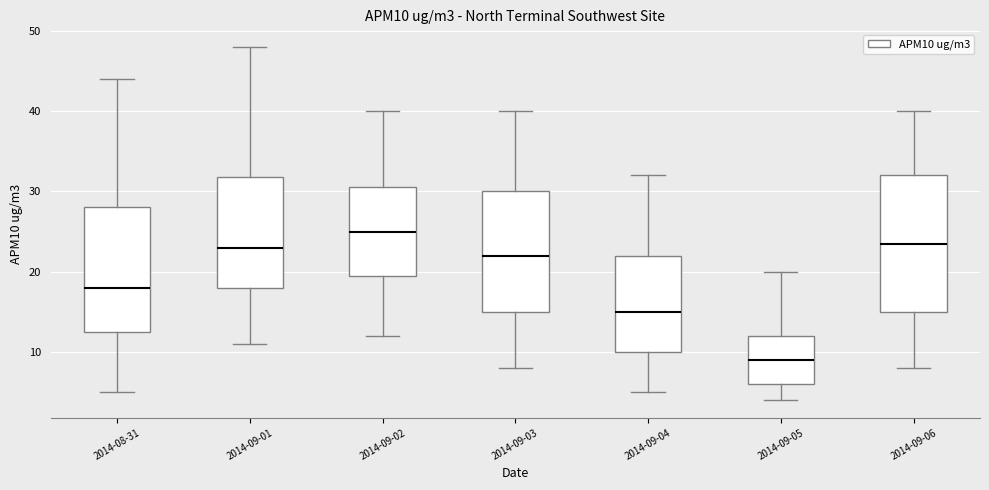

Which box's median line is the highest?

2014-09-02